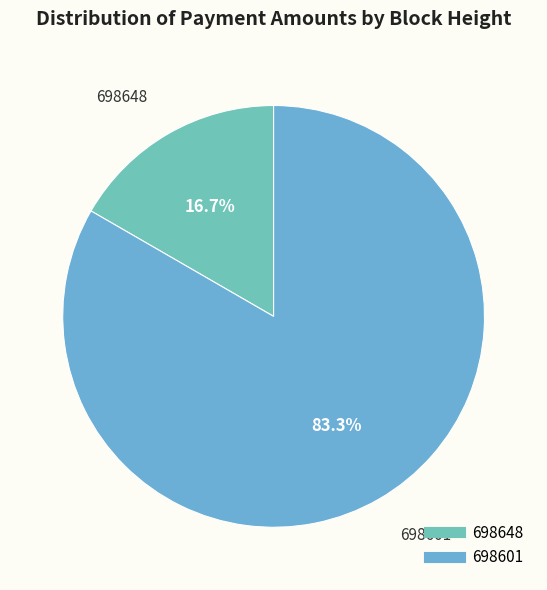

To the nearest percent, what is the difference between the 698648 and 698601 slice percentages?

67%